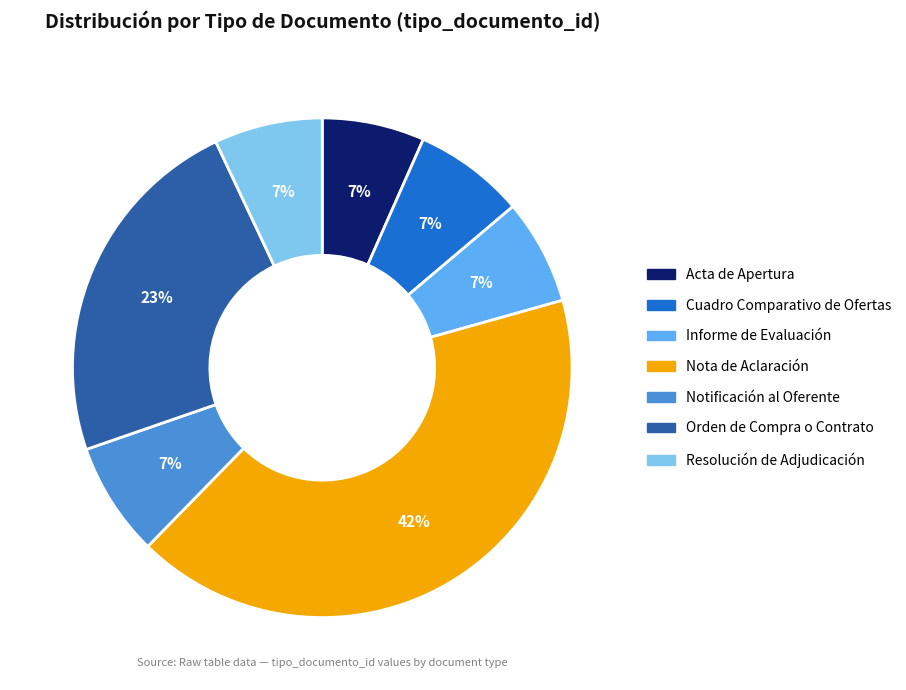

Is the sum of Orden de Compra o Contrato and Informe de Evaluación greater than half?

No